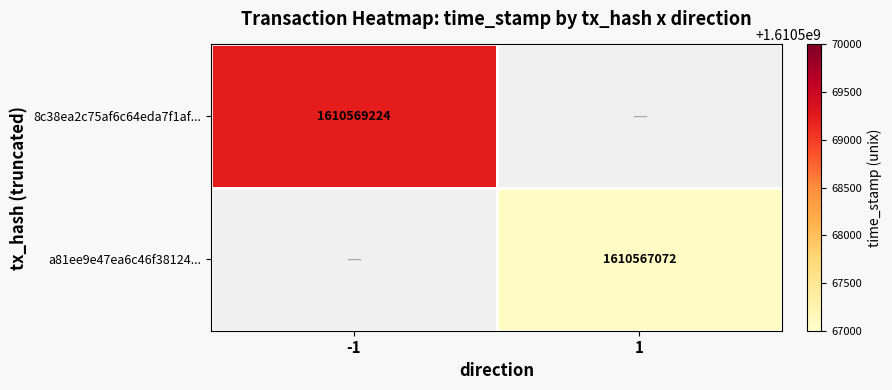

How many categories are shown in the chart?

2